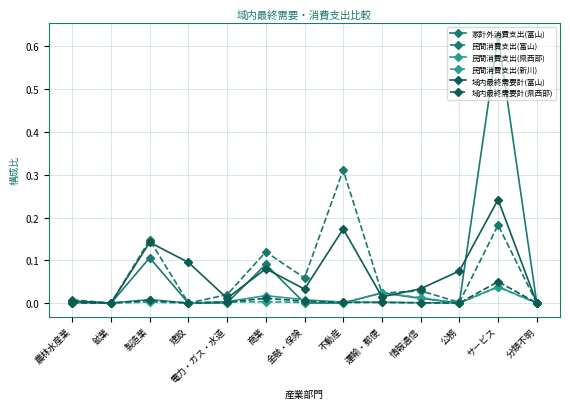

Is it true that 家計外消費支出(富山) equals 0.0 at 不動産?

True